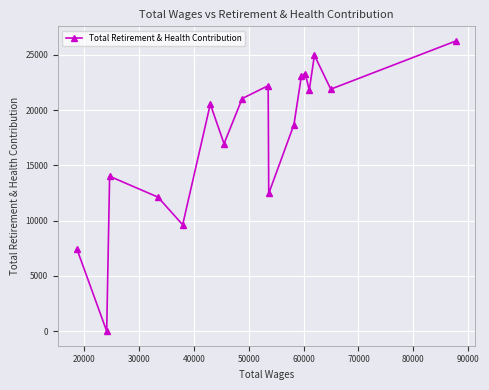

What is the sum of all values?

296465